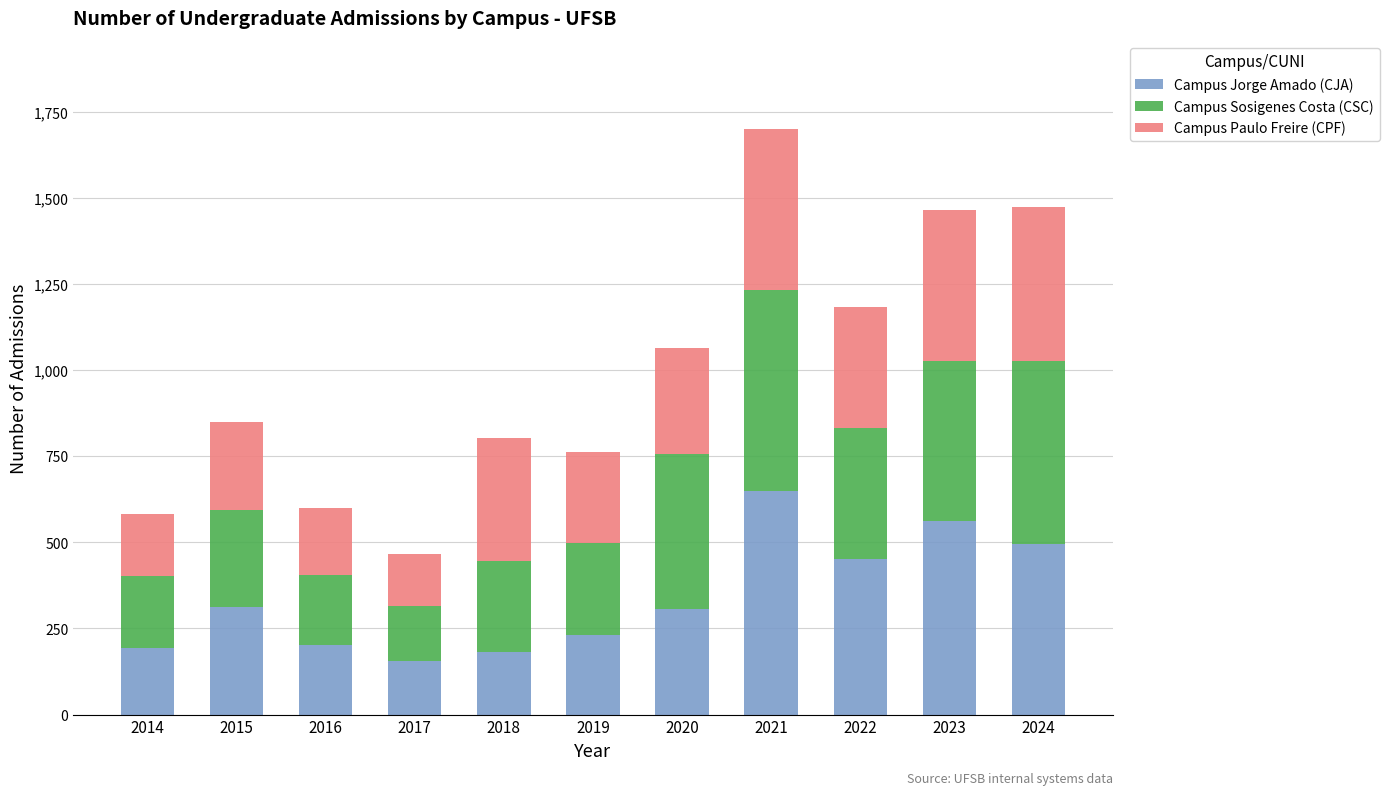

How many categories are shown in the chart?

11